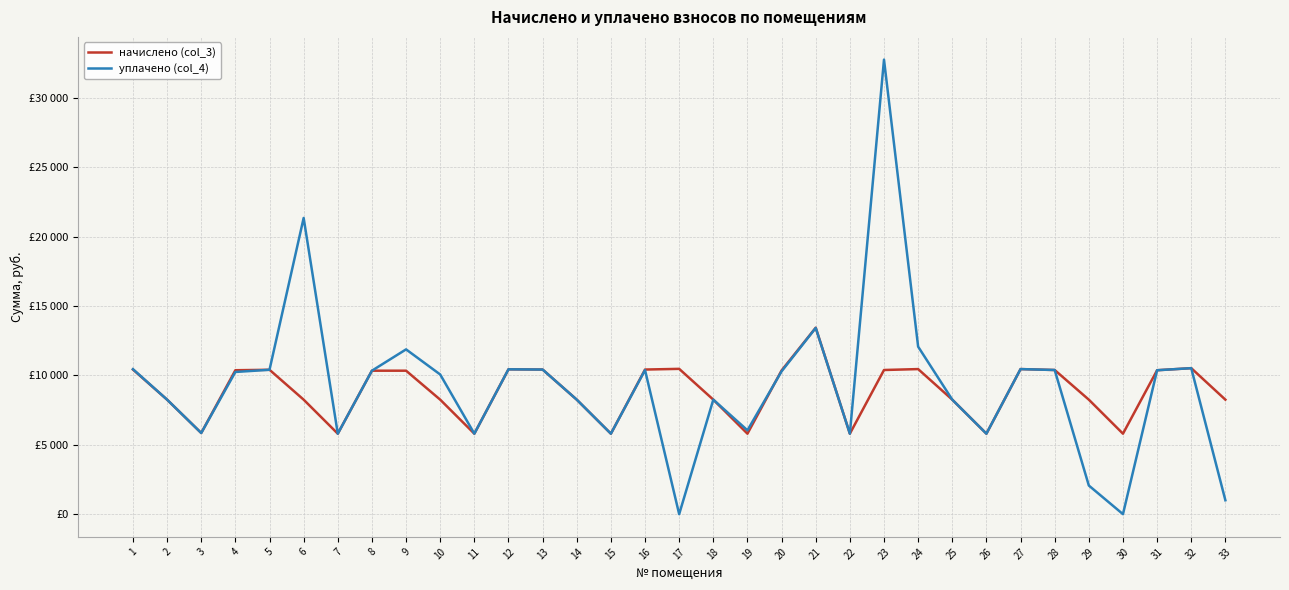

Which has a higher value, 14 or 6?

14